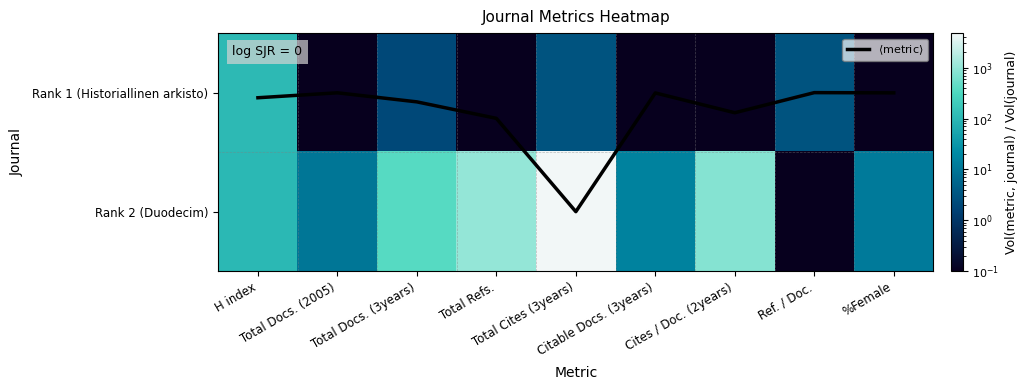

Which category has the lowest value in the Rank 2 (Duodecim) series?

Ref. / Doc.